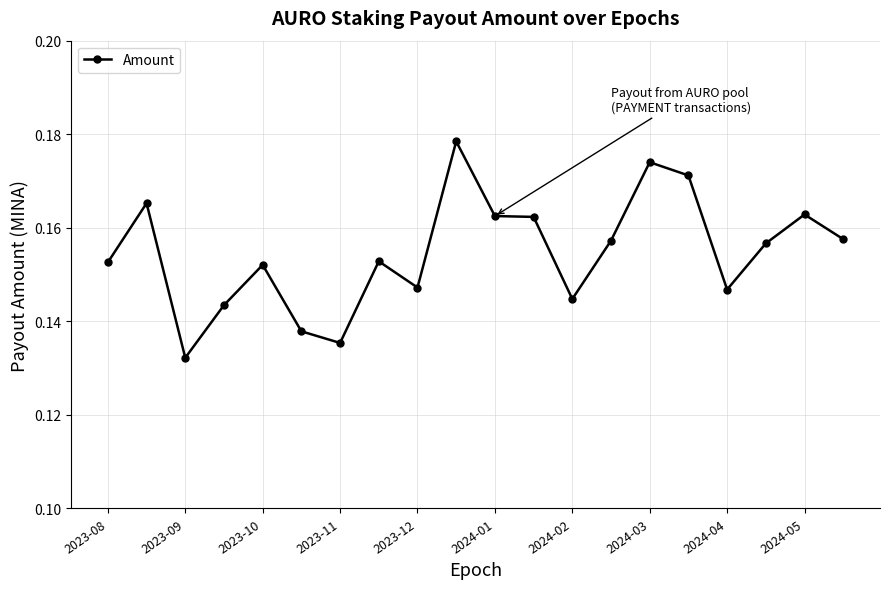

True or false: there are more than 2 points higher than both neighbors.

True